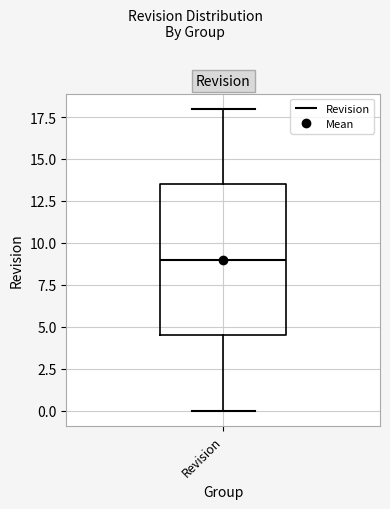

Transcribe this box plot: give where the median line is, the range the box spans, and where the two whiskers end, as read against the y-axis. The values are not printed on the chart, so give them approximately, as read against the axis.

median 9.0, box 4.5 to 13.5, whiskers 0.0 to 18.0